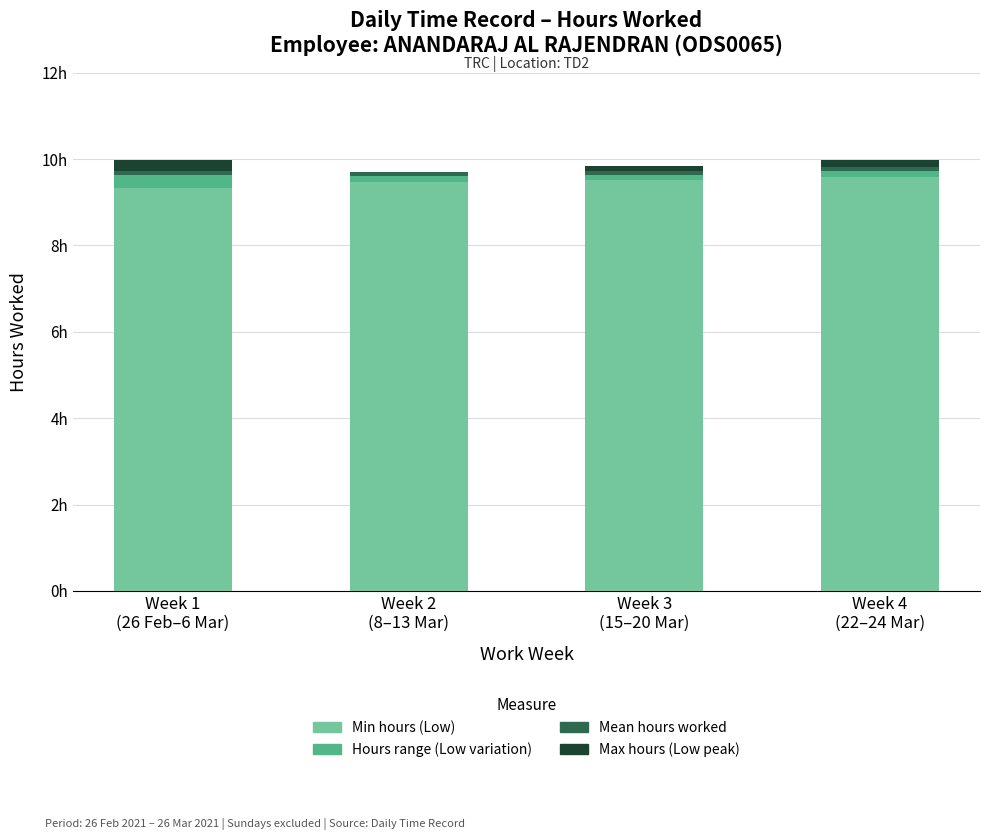

What are all the series names shown in the legend?

Min hours (Low), Hours range (Low variation), Mean hours worked, Max hours (Low peak)